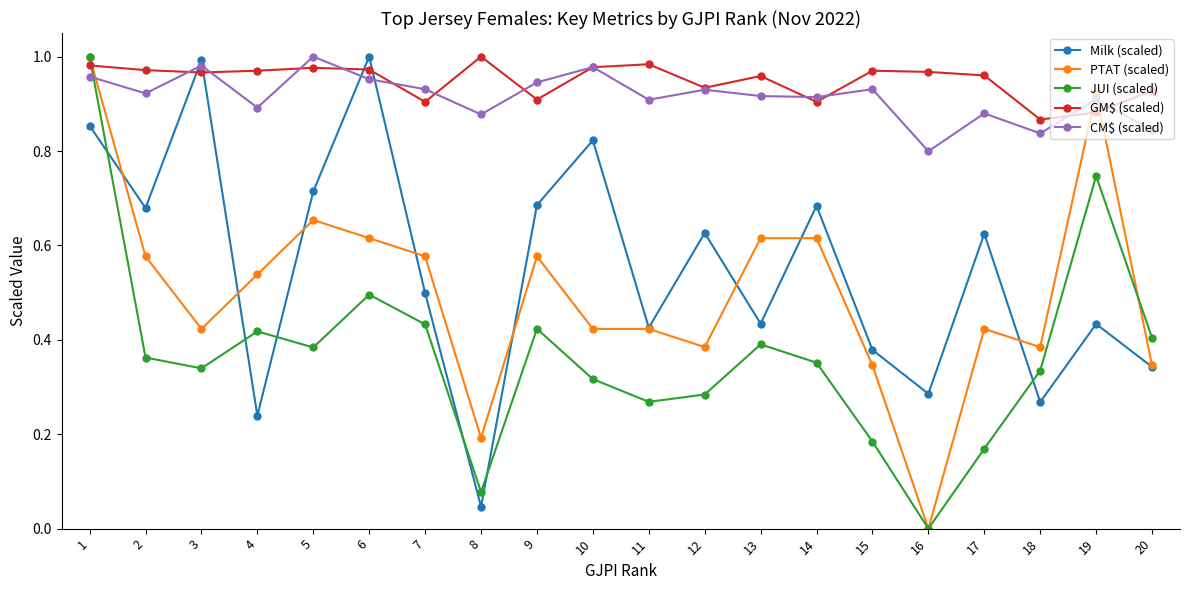

Between which two adjacent categories do CM$ (scaled) and PTAT (scaled) first intersect?

1 and 2